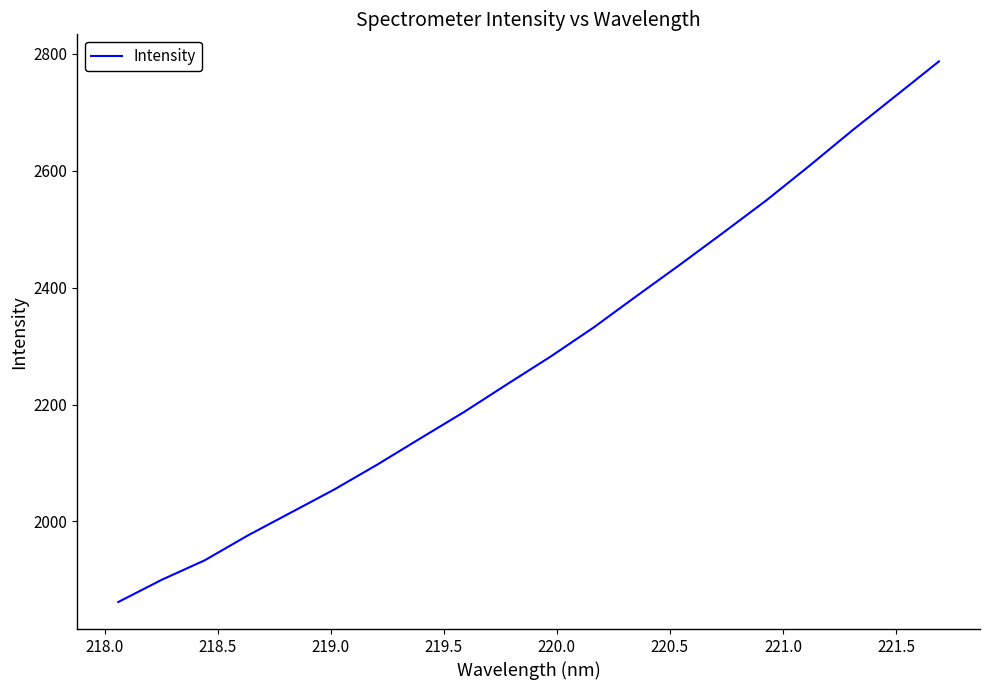

True or false: there are more than 2 points higher than both neighbors.

False